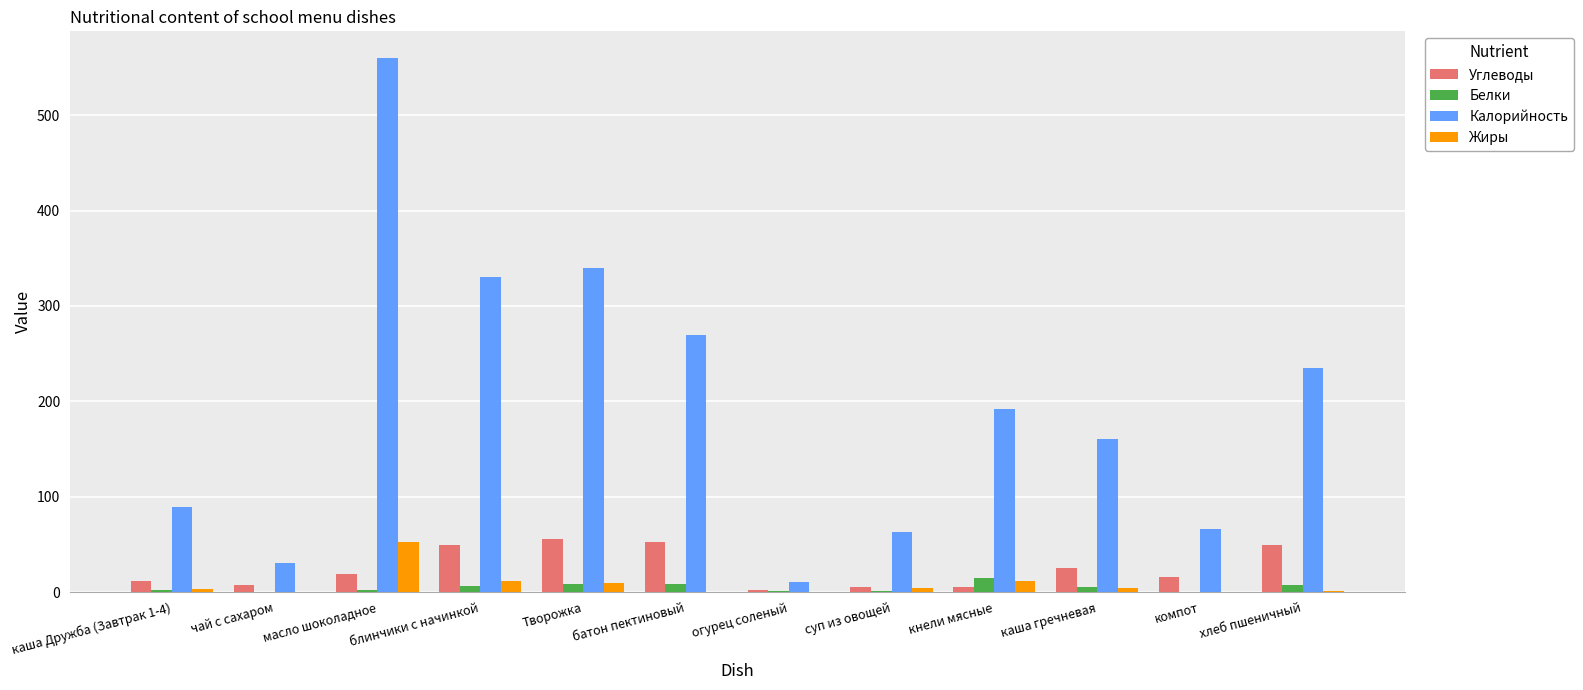

What is the sum of all Белки values?

57.6